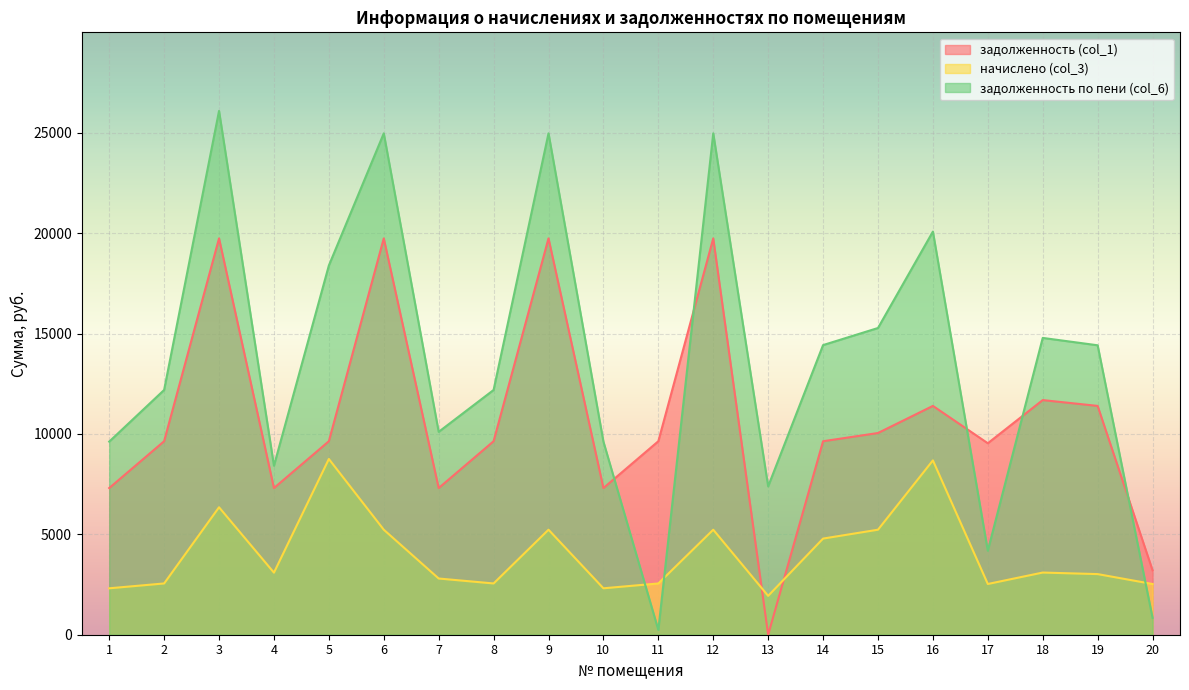

Which series has the largest total across all categories?

задолженность по пени (col_6)